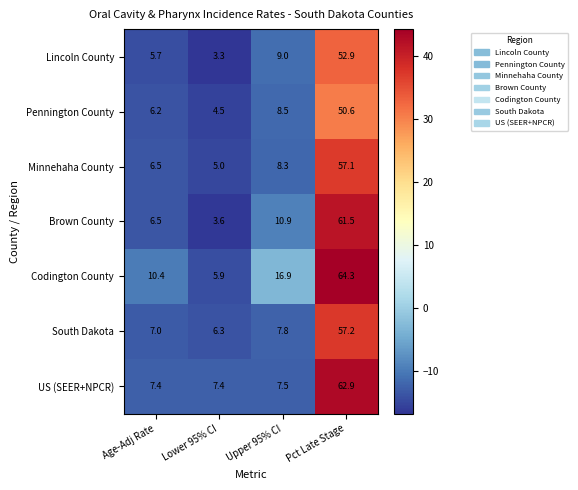

Between Lower 95% CI and Pct Late Stage, which series saw the biggest shift?

Codington County